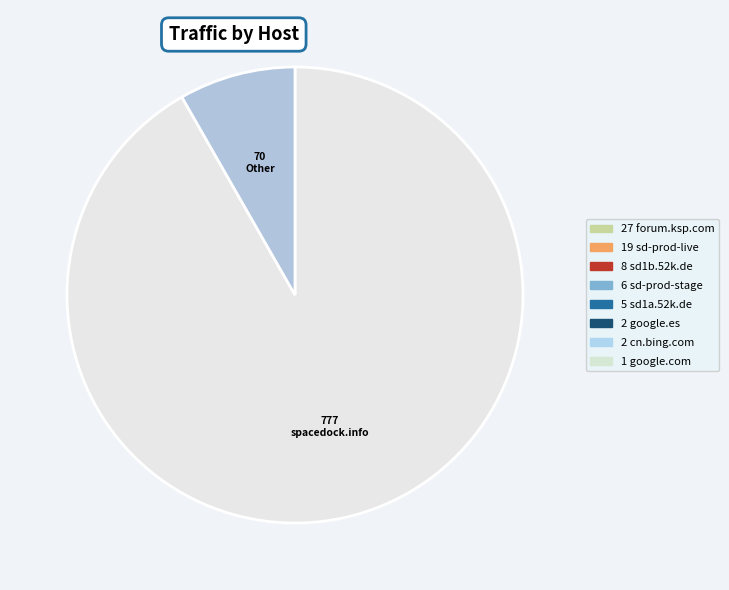

Which category has the smallest portion of the pie?

Other